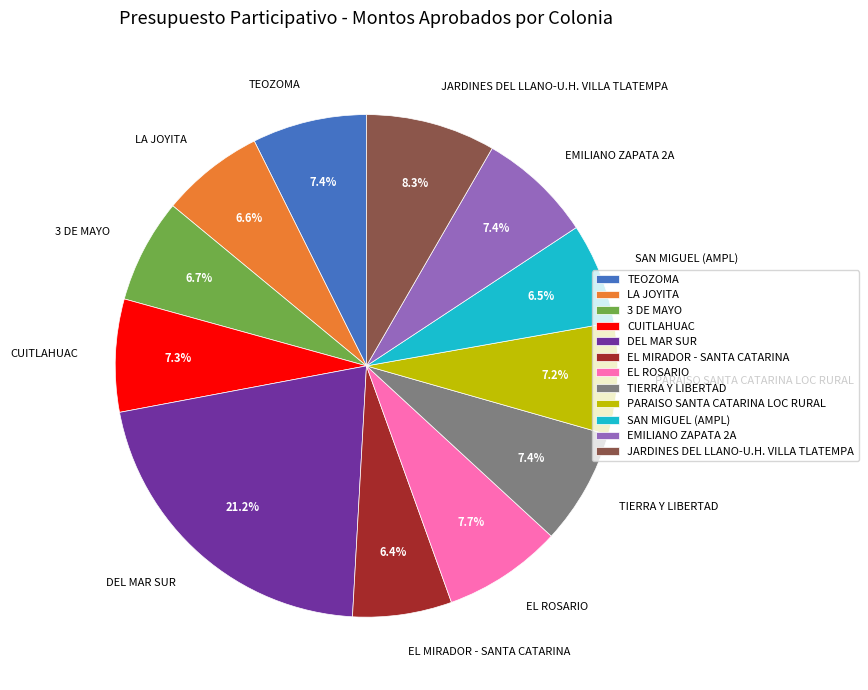

To the nearest percent, what portion does 3 DE MAYO represent?

7%